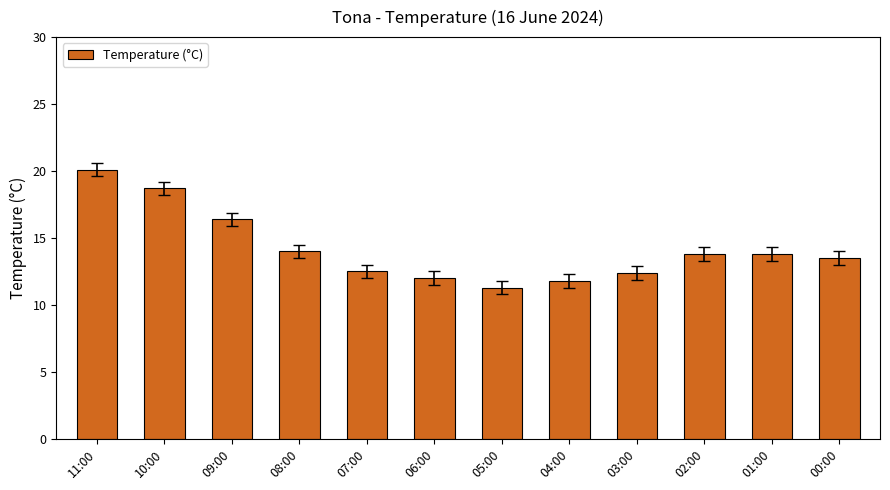

What is the difference between the second highest and minimum values?

7.4